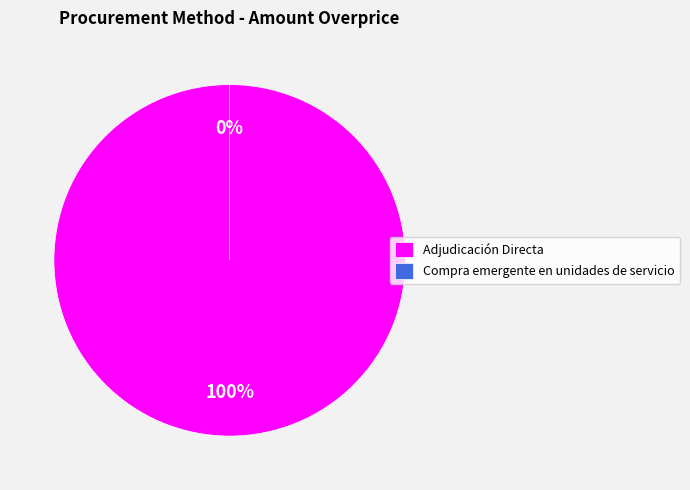

True or false: Adjudicación Directa accounts for 99% of the total.

False